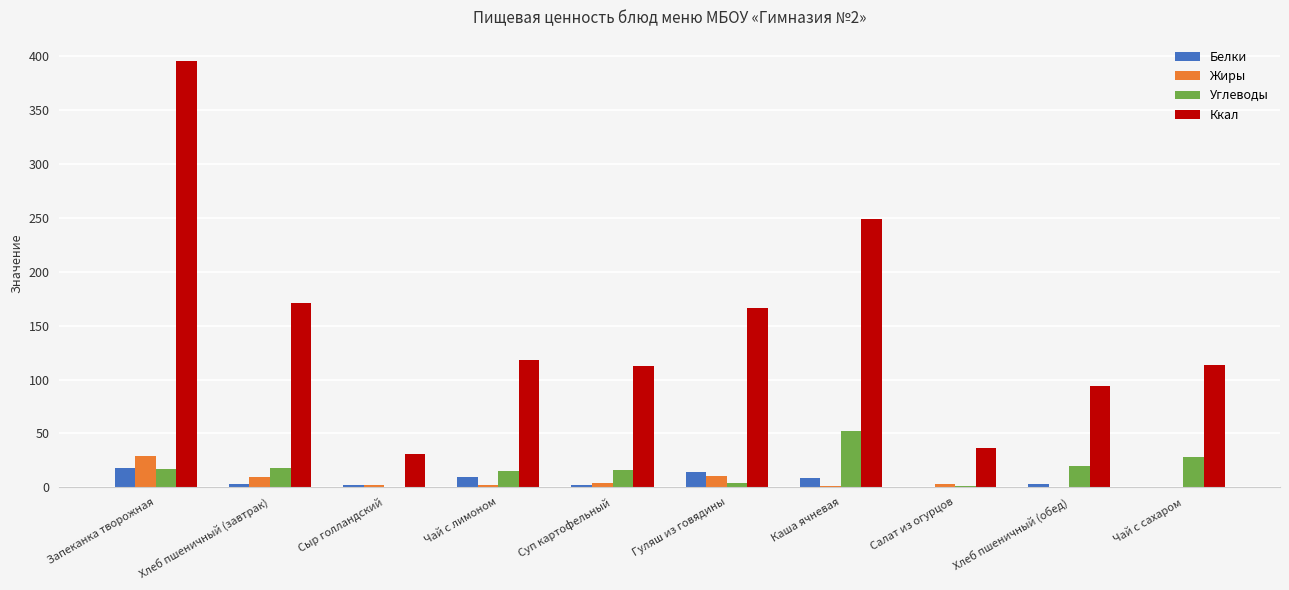

How many data points does each series have?

10